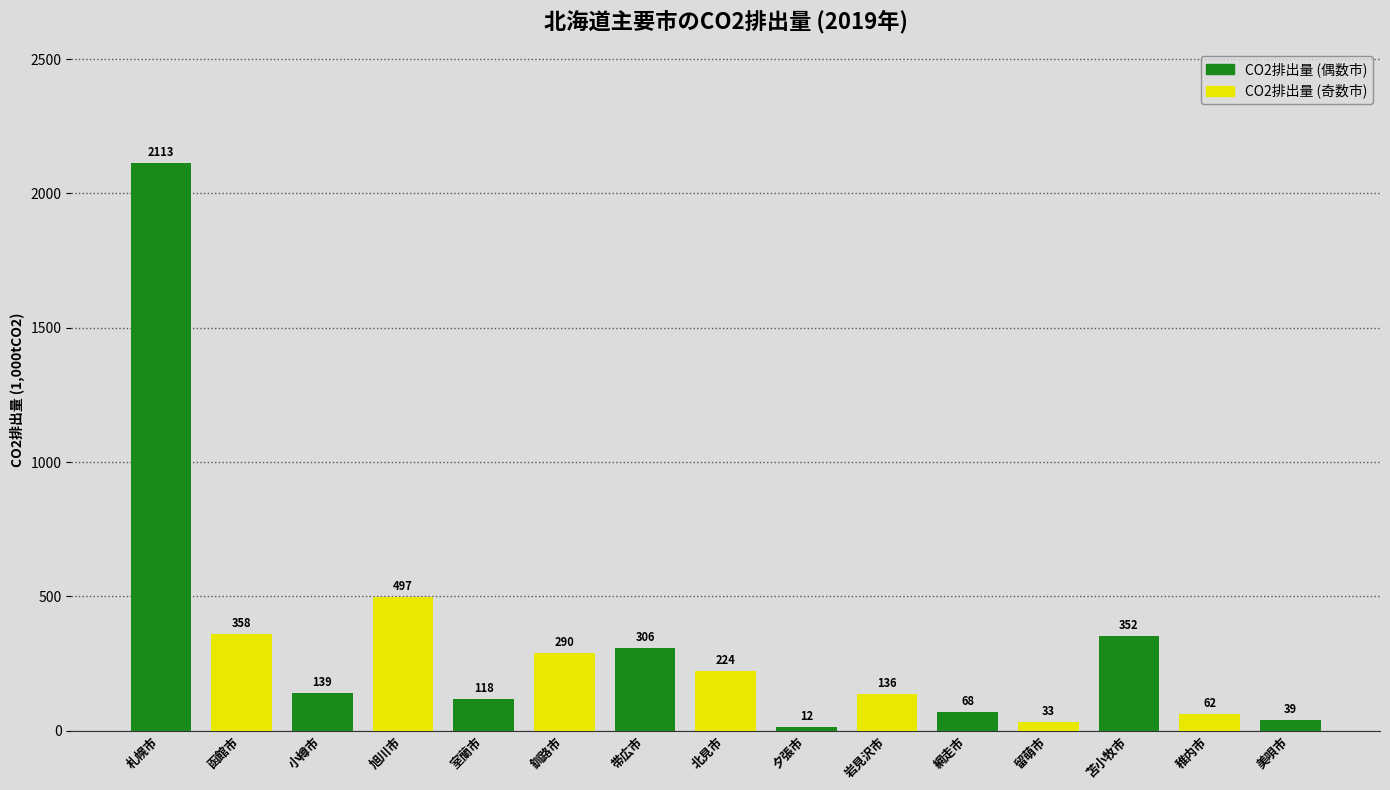

Reading left to right, list all the values displayed in this chart.

2113.4	358.4	139.4	497.0	117.8	290.2	305.7	223.5	12.4	136.2	68.4	33.0	351.8	61.9	39.0